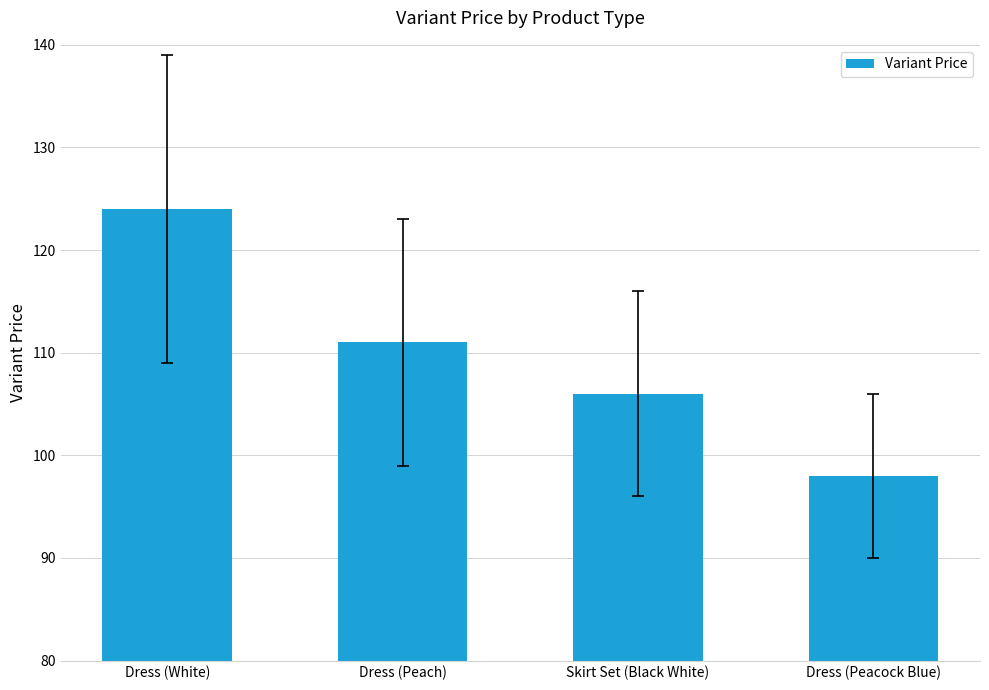

Reading right to left, what are all the values shown in this chart?

98	106	111	124